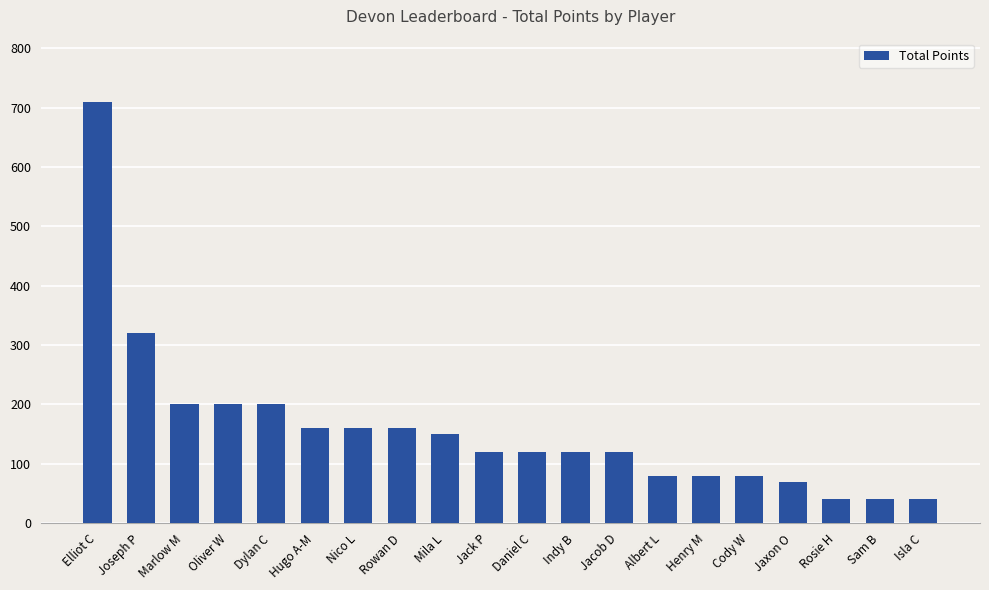

The value at Nico L is 160. True or false?

True